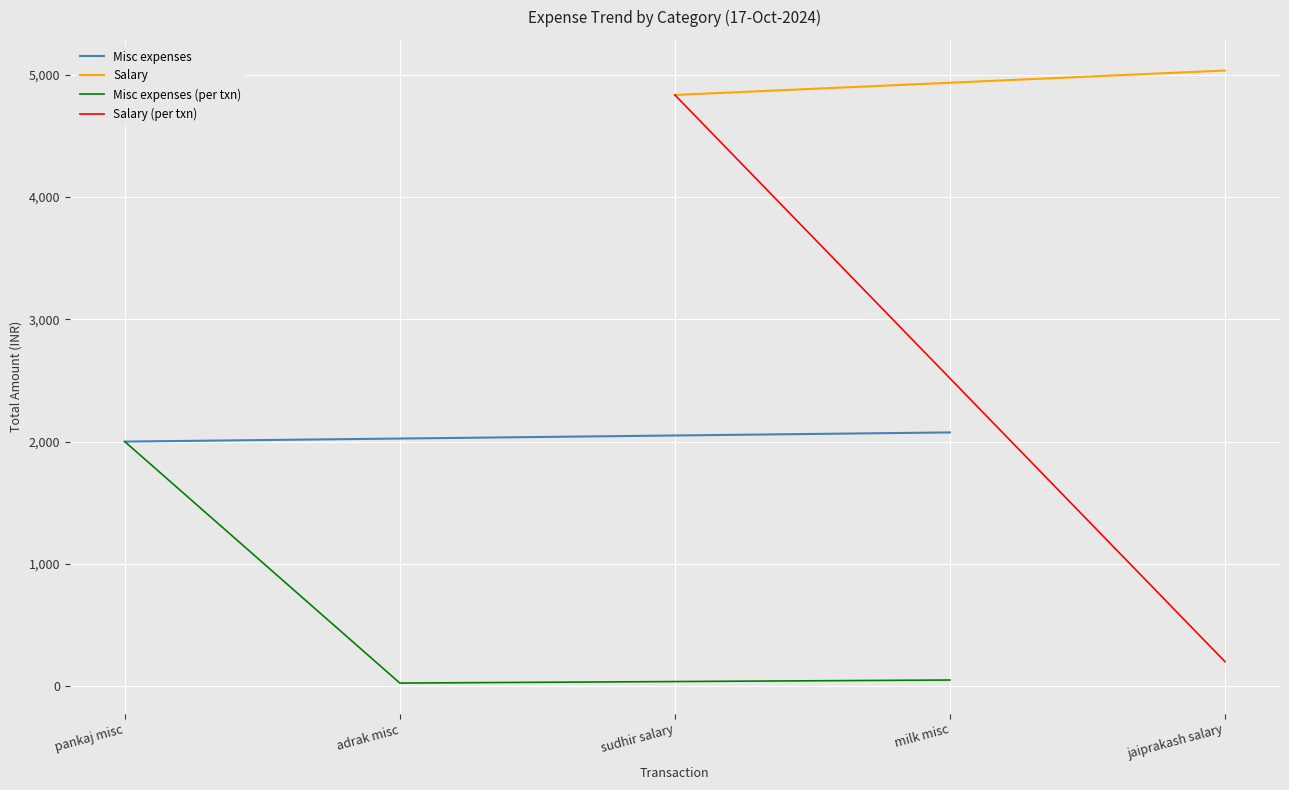

At which label does the data first exceed 50?

pankaj misc